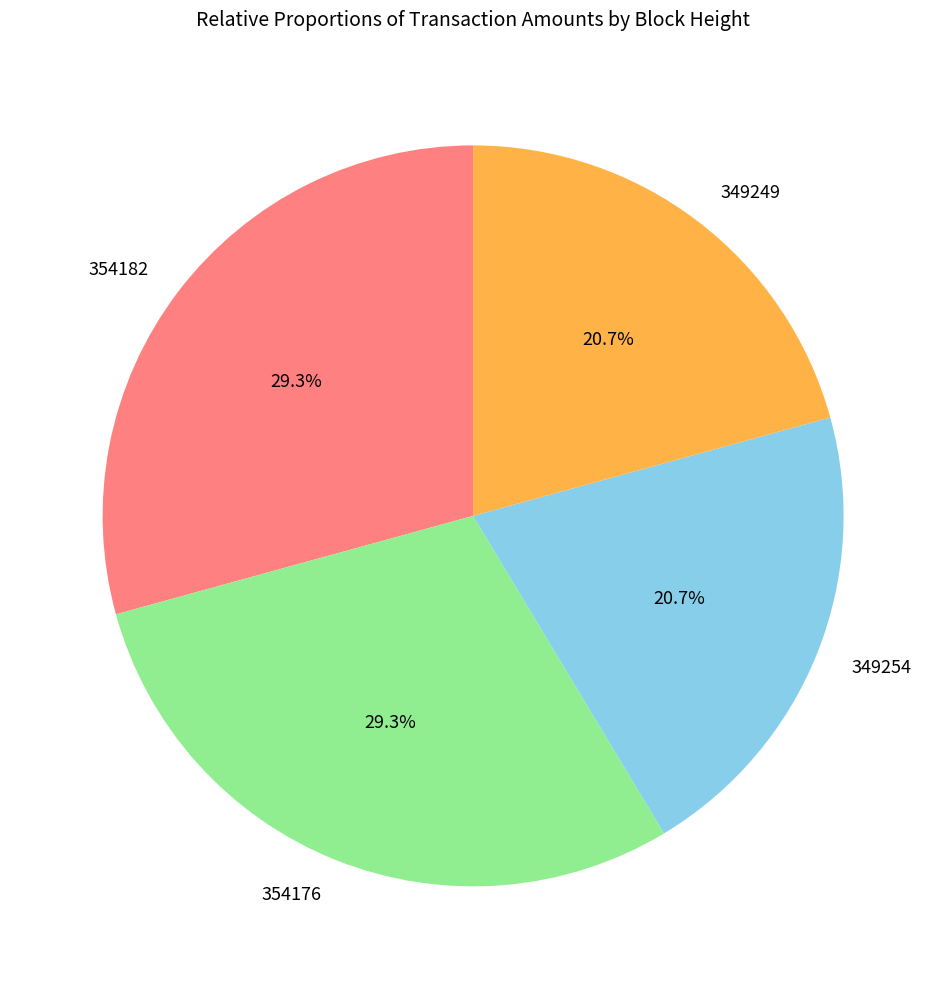

Is there a majority slice in this chart?

No